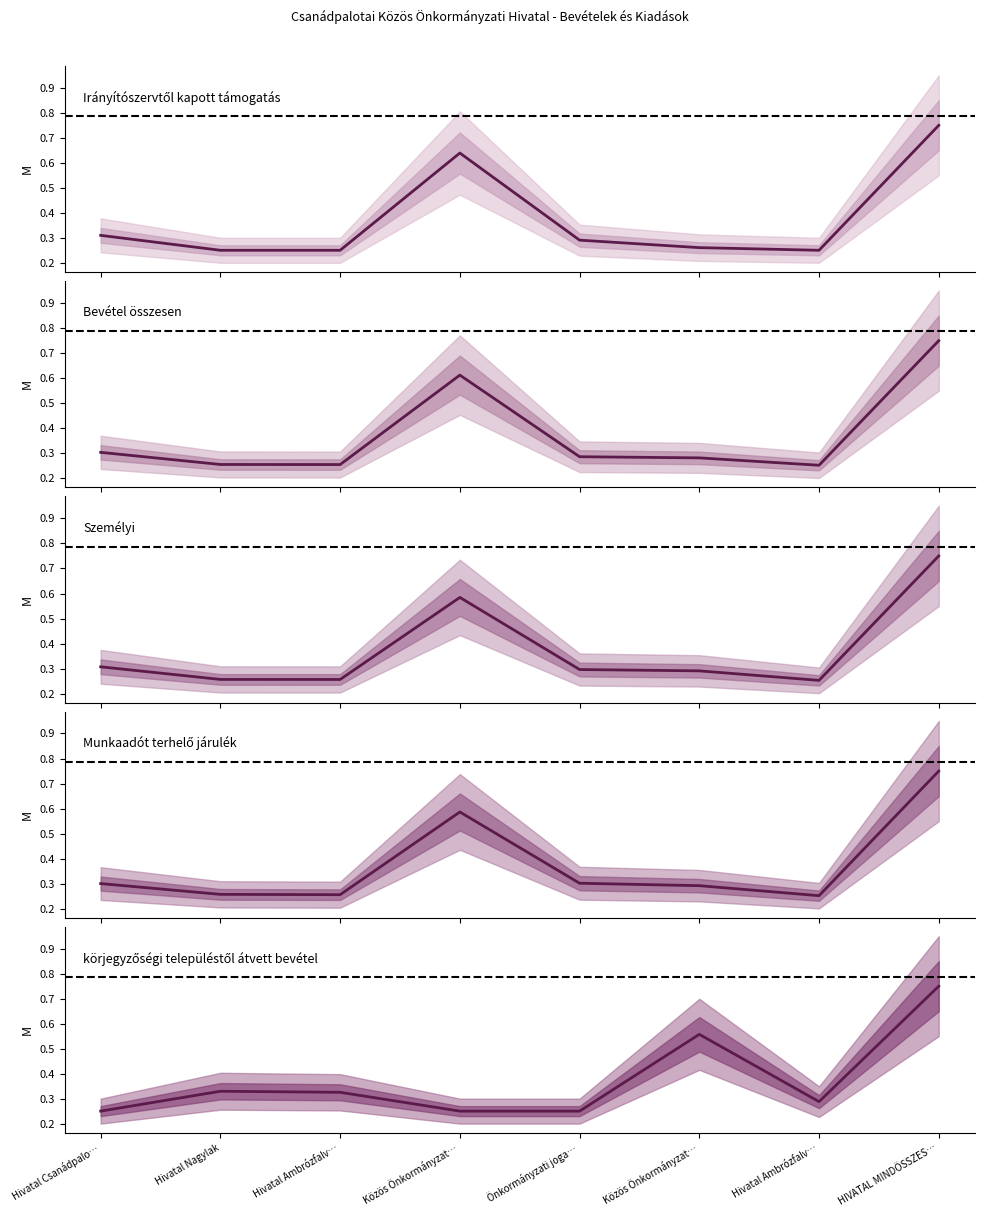

What is the average value of the Személyi series?

0.4